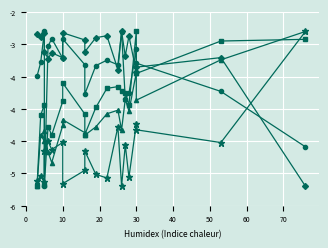

How many values in the N: Student's T-test Test statistic series are below -3?

11